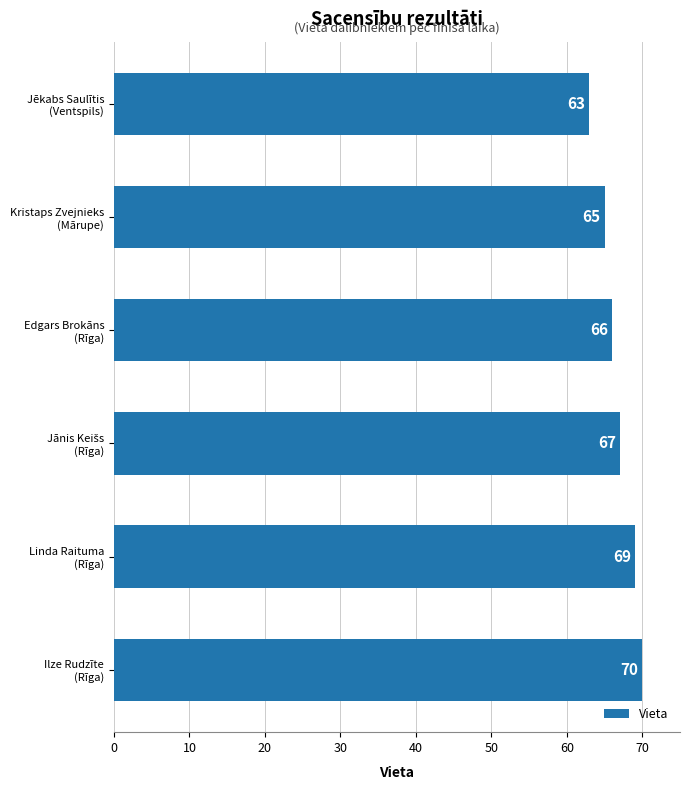

Count the number of data series in this chart.

1